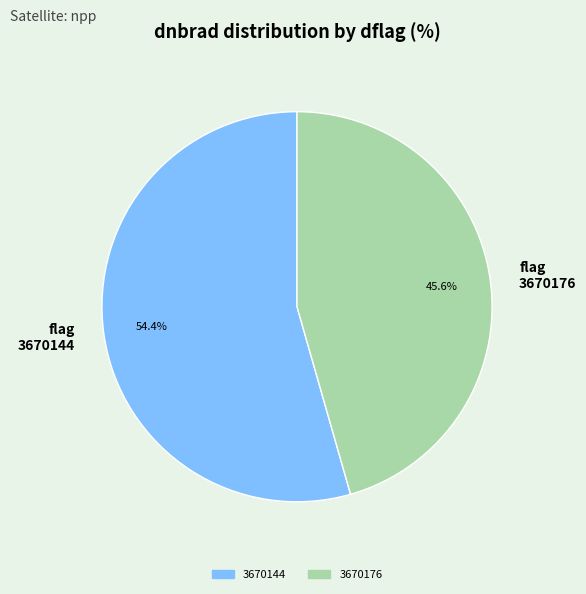

Do flag 3670176 and flag 3670144 together represent more than half of the pie?

Yes